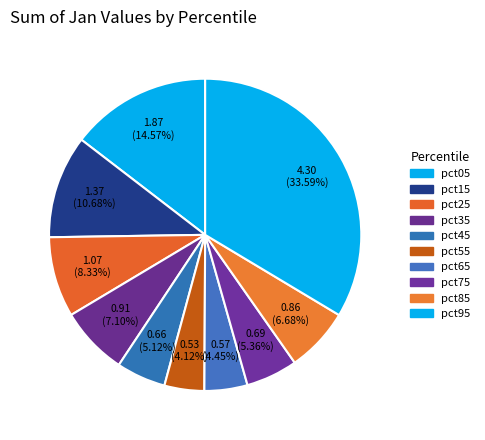

To the nearest percent, what percentage of the pie is pct25?

8%